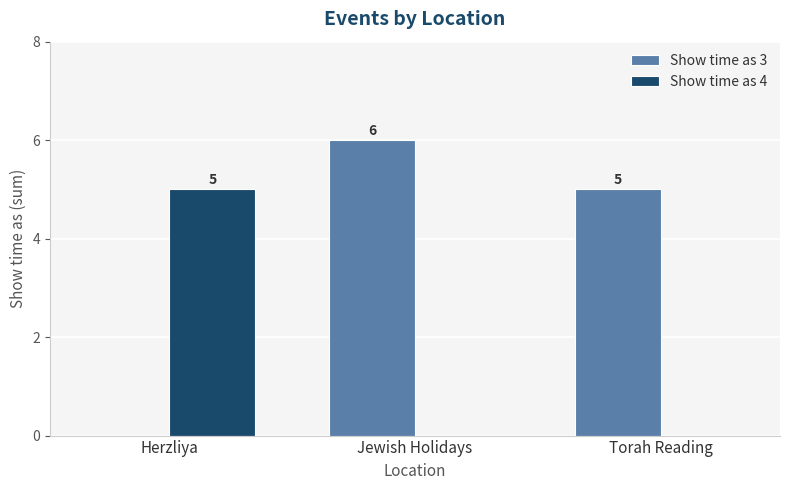

Are the bars horizontal?

No